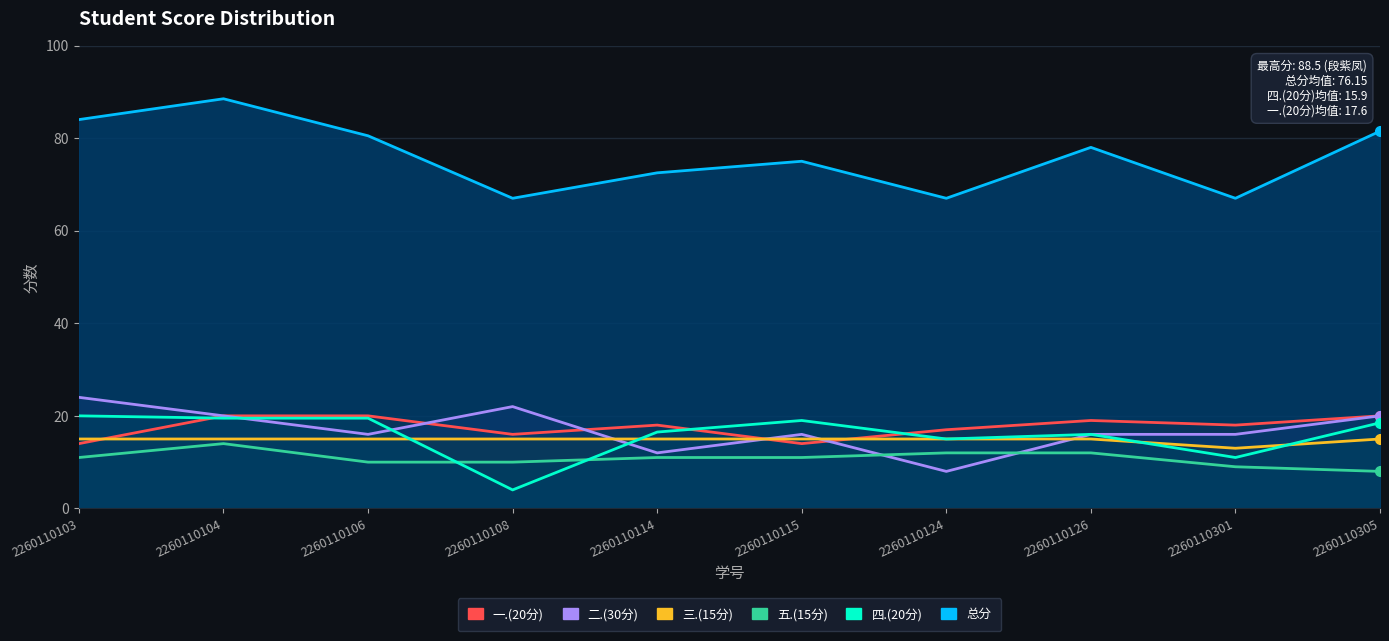

What is the difference between the 二.(30分) values at 2260110108 and 2260110305?

2.0